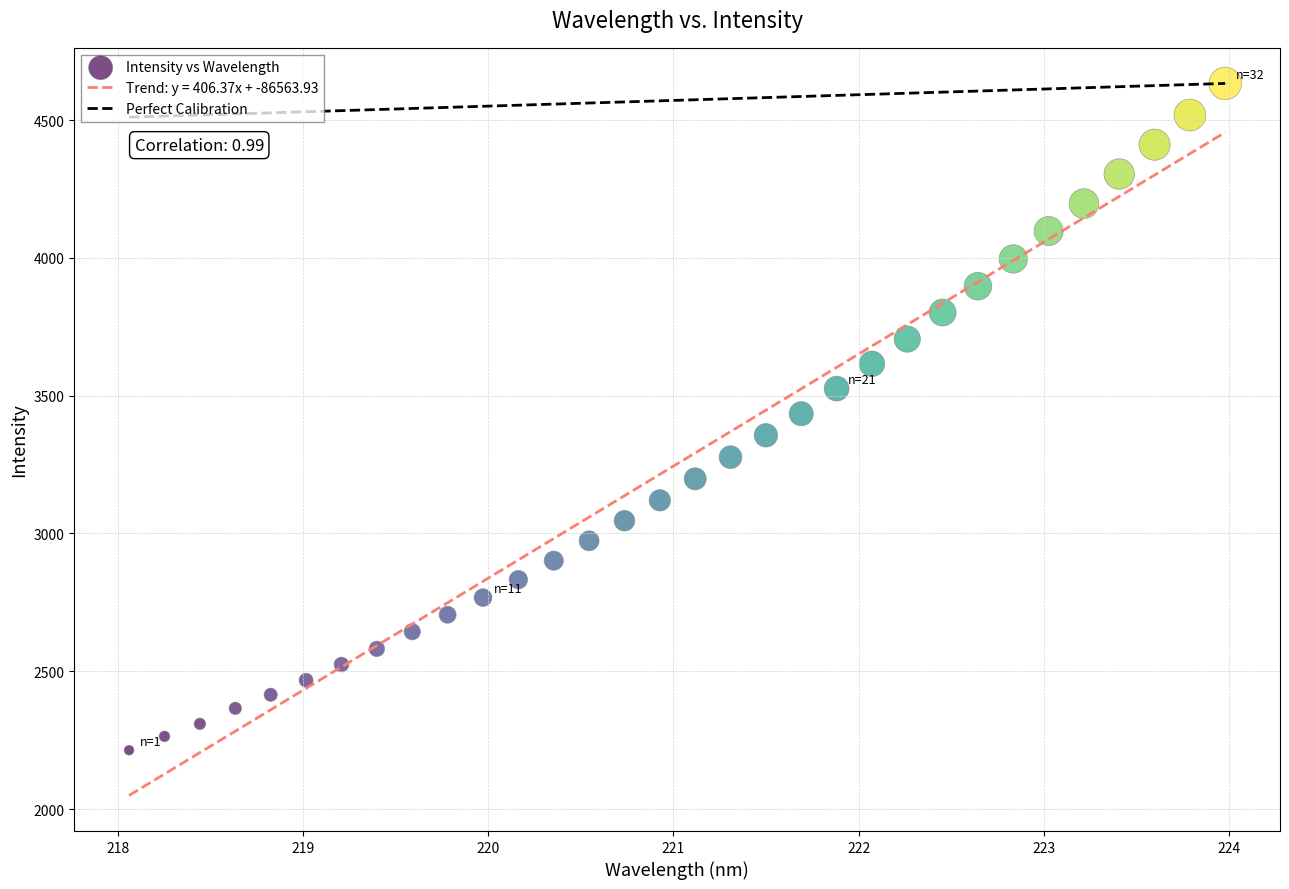

What is the range of Y values (max minus min)?

2419.1